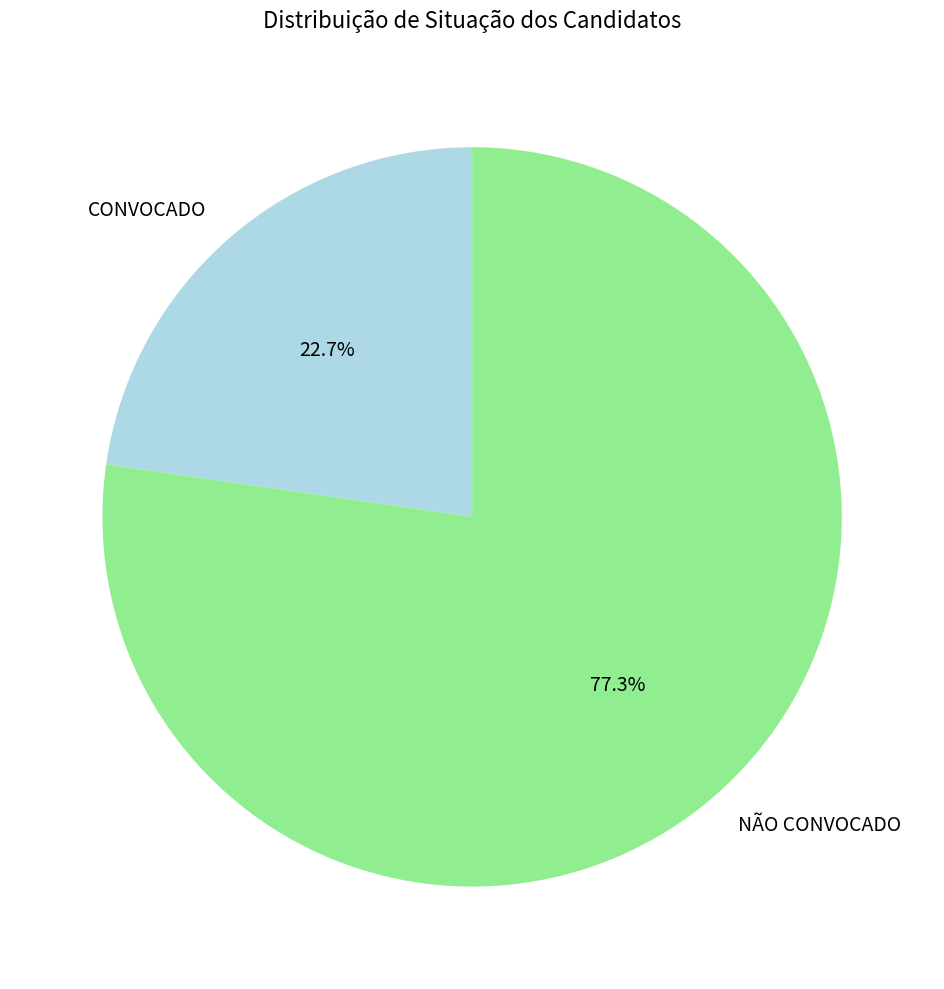

Is it true that CONVOCADO is 23% of the pie?

True